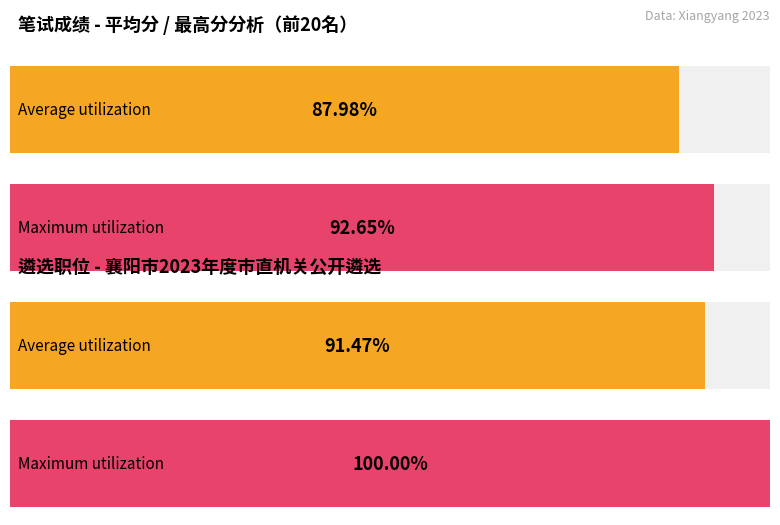

How many bars are there in each group?

2